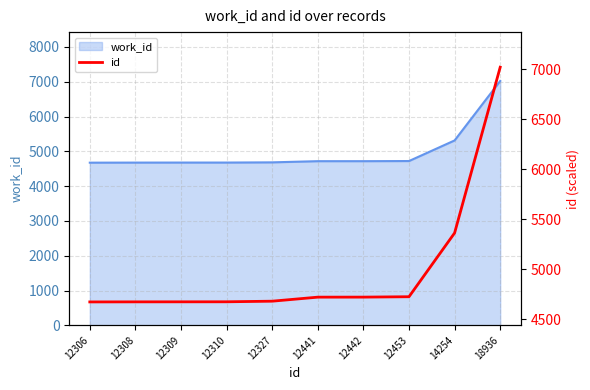

The value of work_id at 12310 is 4677. True or false?

True